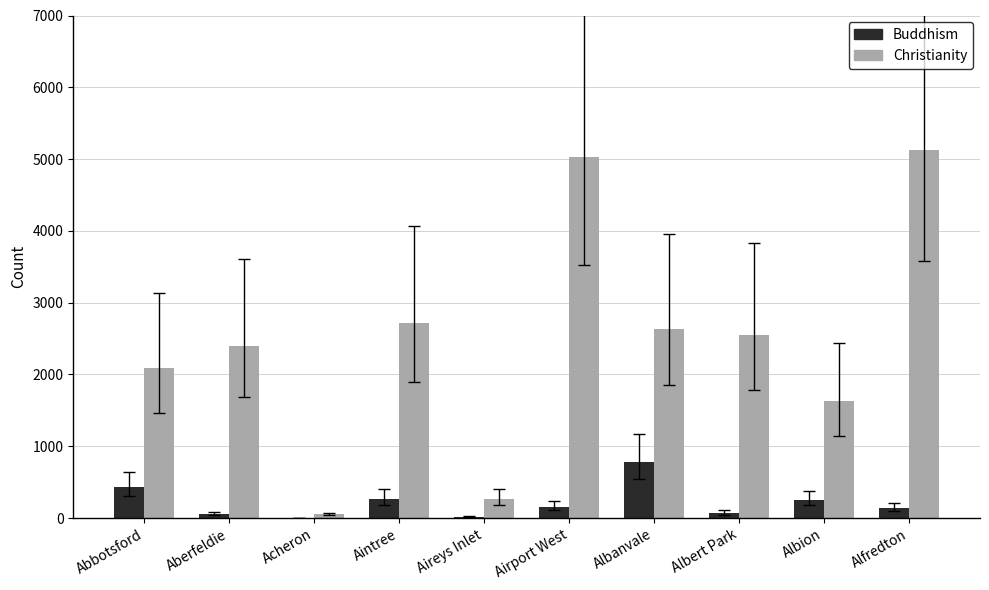

What is the approximate value of Buddhism at Aintree?

267